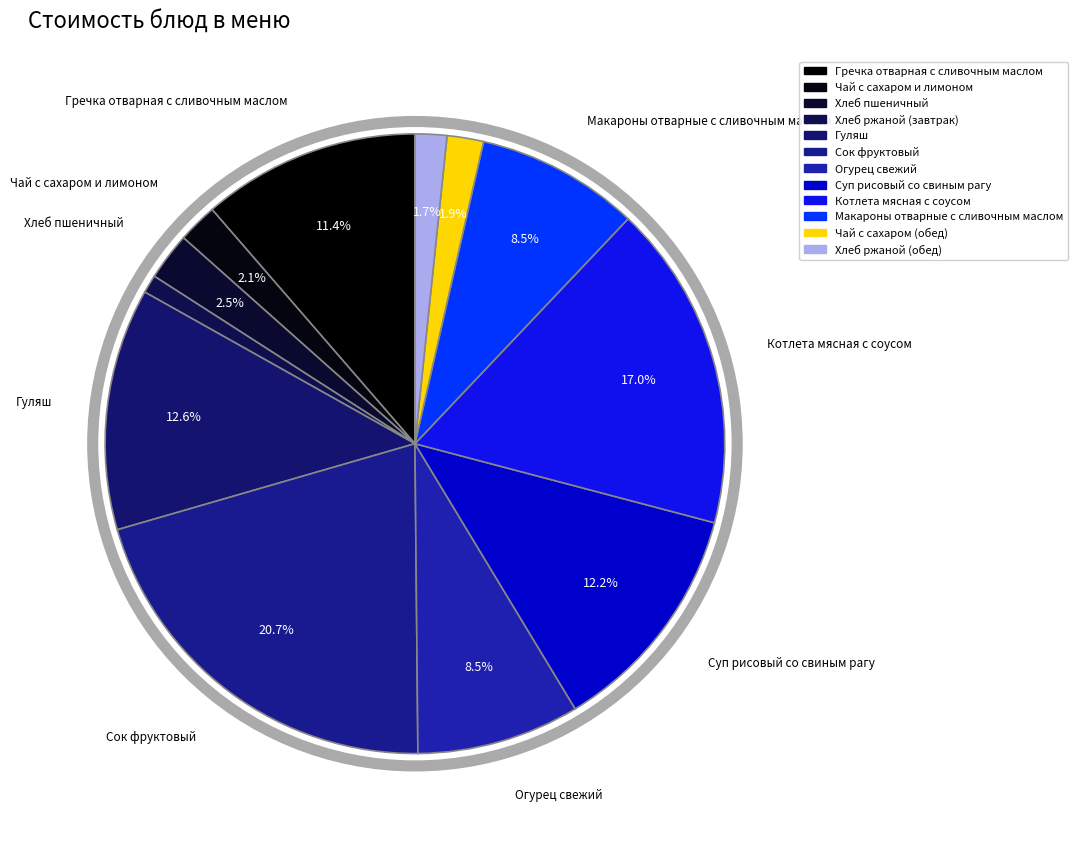

What is the ratio of the value at Чай с сахаром (обед) to the value at Хлеб ржаной (обед)?

1.1